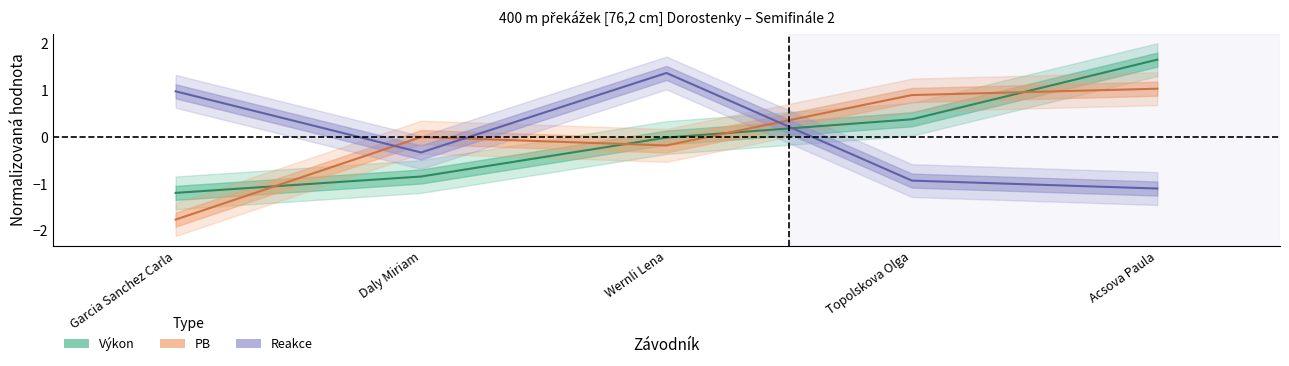

Is the value of Reakce at Garcia Sanchez Carla greater than the value of PB at Daly Miriam?

Yes